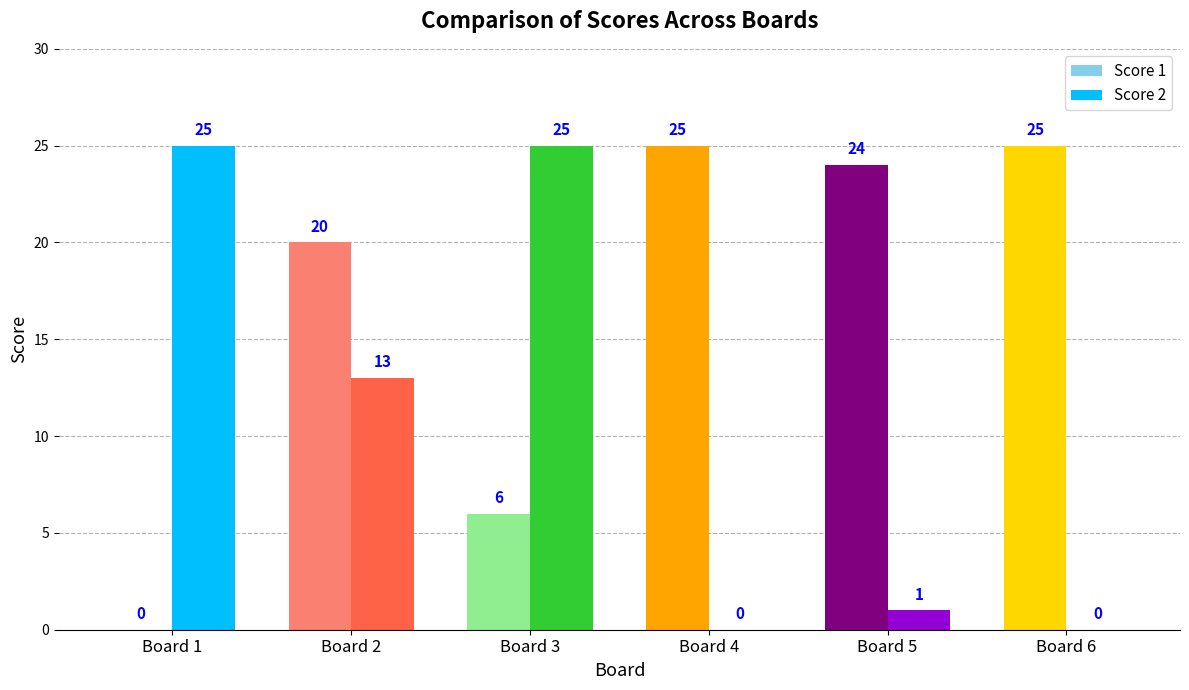

What is the total value across all series at Board 3?

31